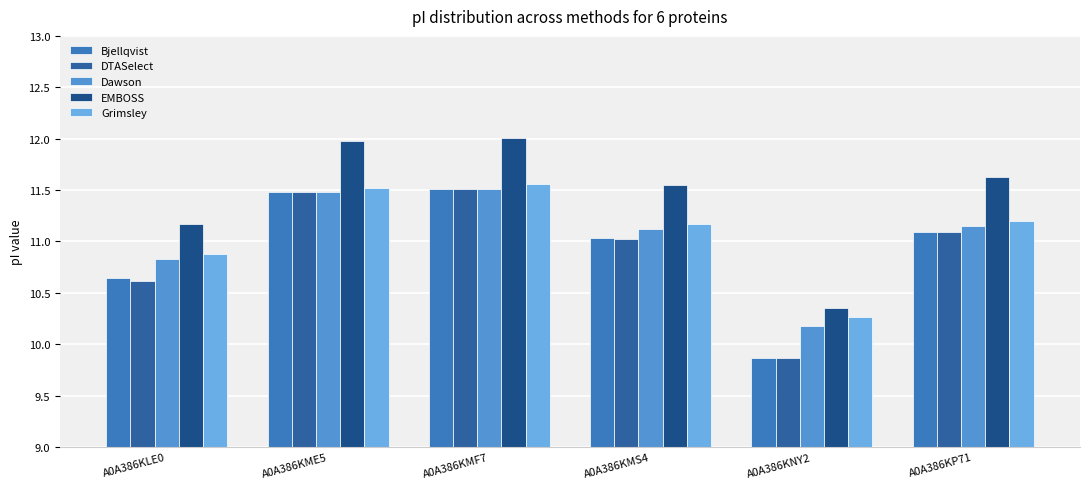

At how many categories does at least one series exceed 11?

5